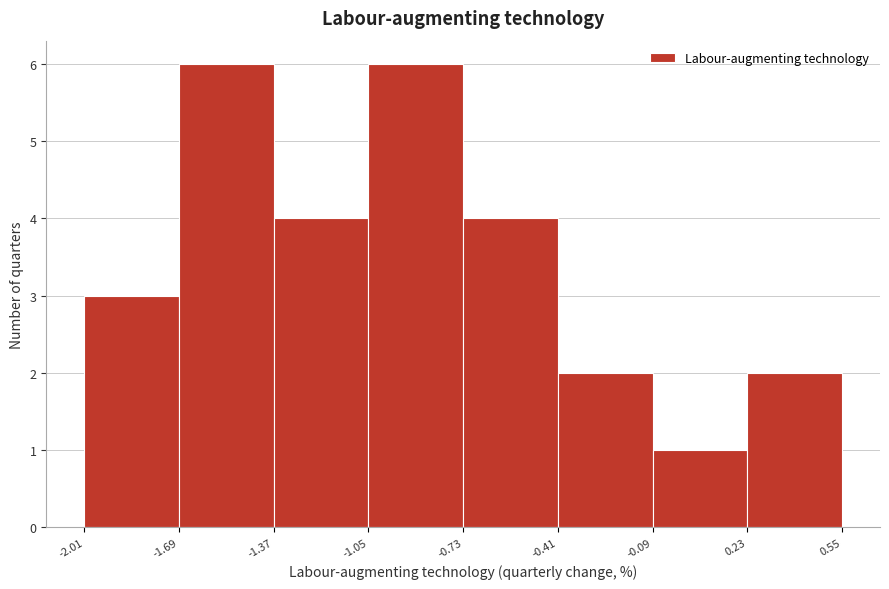

What is the height of the bar covering -0.09 to 0.23 on the x-axis? The values are not printed on the chart, so give them approximately, as read against the axis.

1